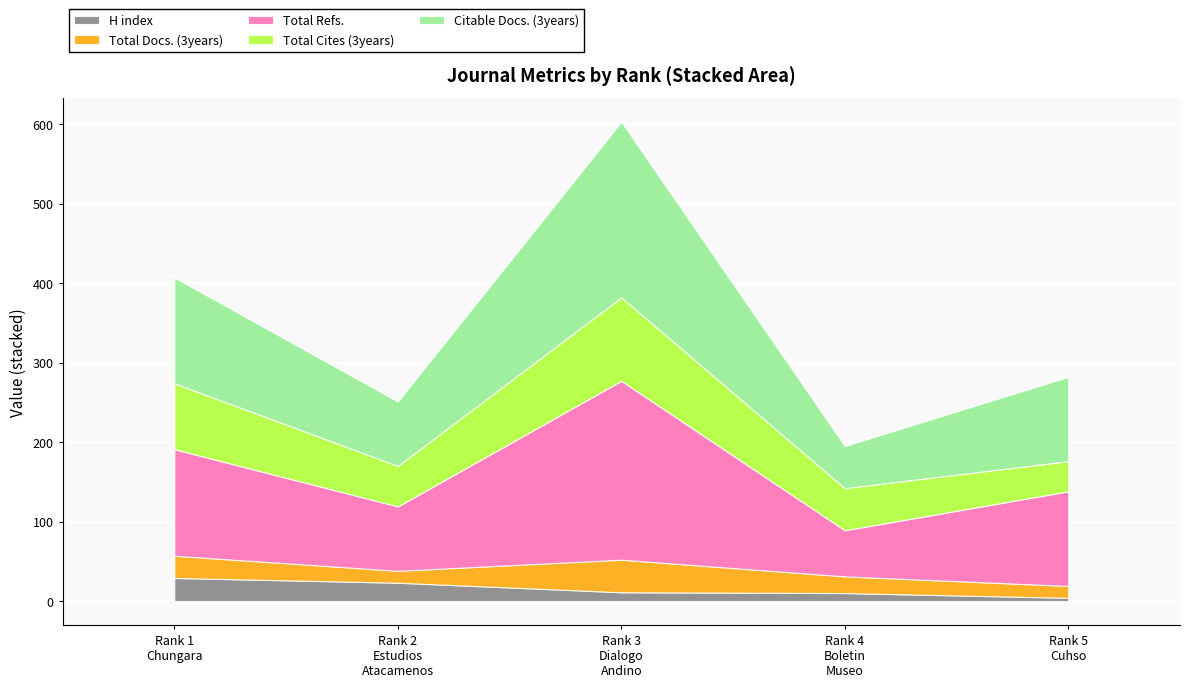

What is the sum of the Citable Docs. (3years) values at Rank 4
Boletin
Museo and Rank 2
Estudios
Atacamenos?

134